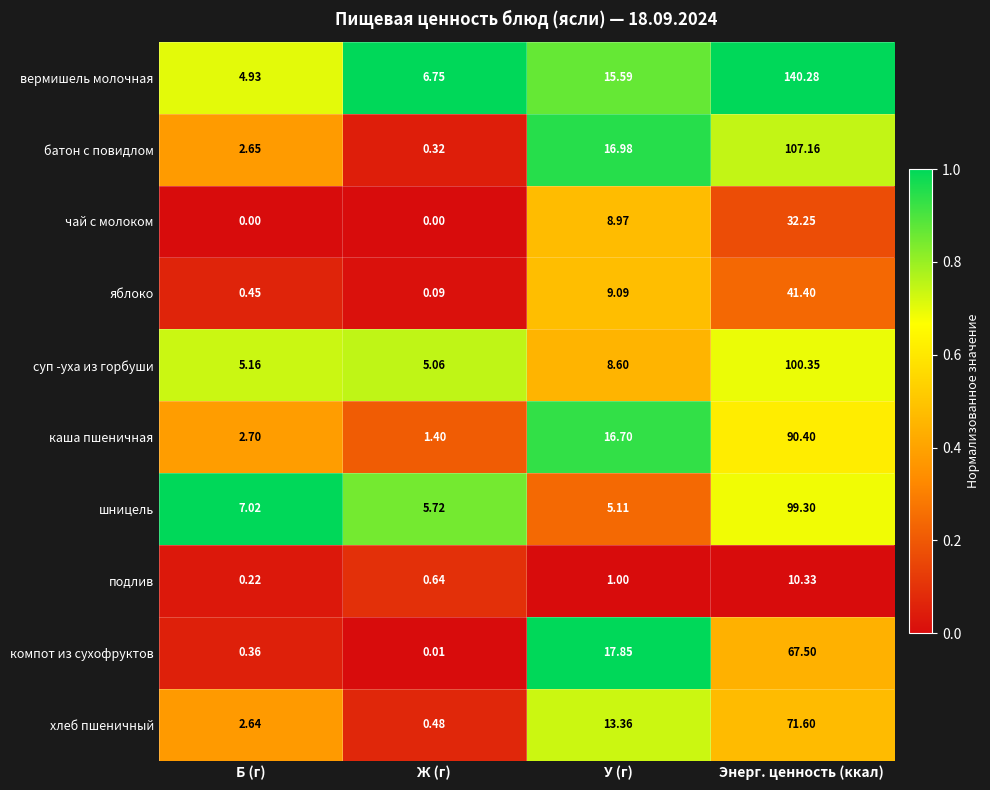

Where is яблоко nearest to the value 20?

У (г)